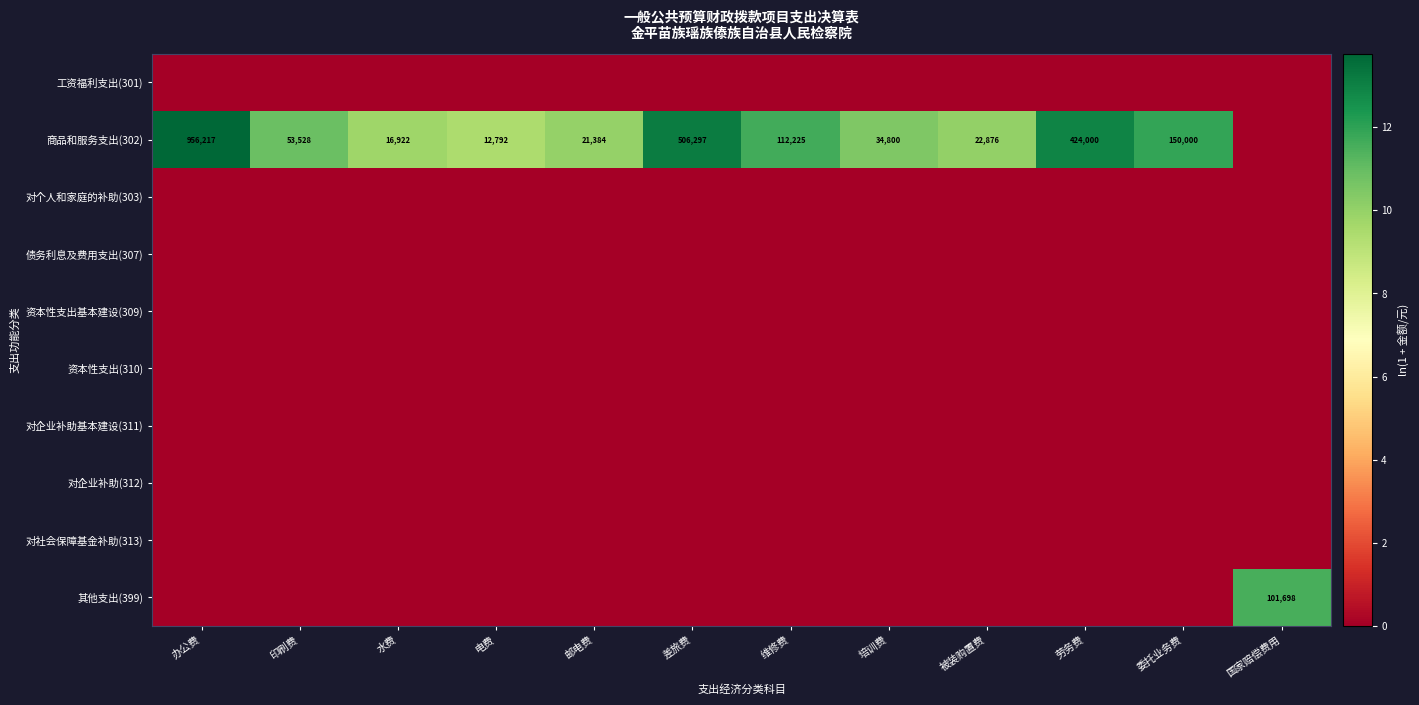

At which category is the sum across all series the highest?

办公费